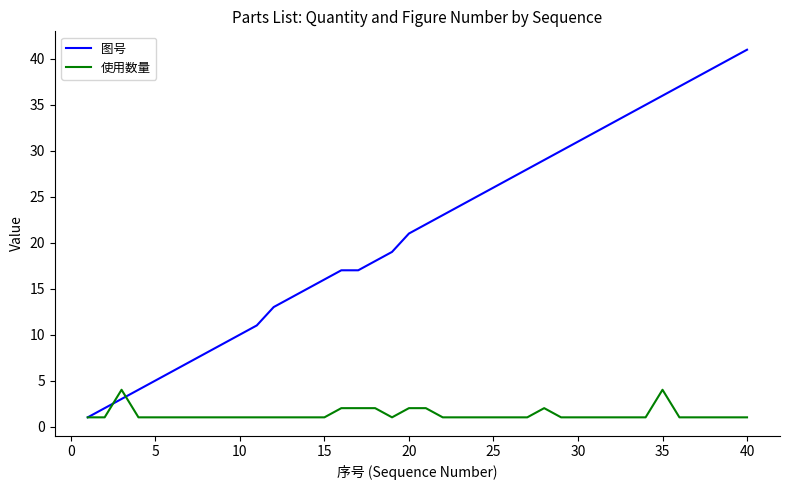

Reading left to right, what are all the values shown in this chart?

图号: 1	2	3	4	5	6	7	8	9	10	11	13	14	15	16	17	17	18	19	21	22	23	24	25	26	27	28	29	30	31	32	33	34	35	36	37	38	39	40	41
使用数量: 1	1	4	1	1	1	1	1	1	1	1	1	1	1	1	2	2	2	1	2	2	1	1	1	1	1	1	2	1	1	1	1	1	1	4	1	1	1	1	1